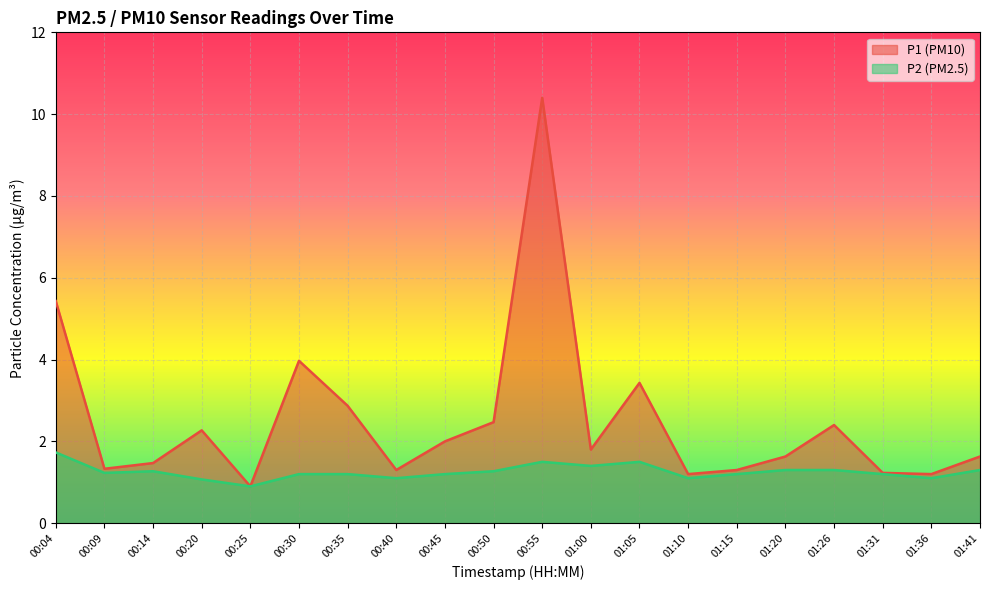

At which label is P1 closest to 5?

00:04